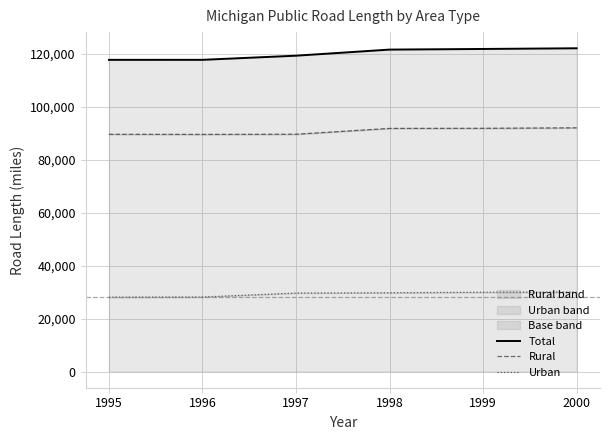

What is the difference between the maximum and minimum values in the Total series?

4368